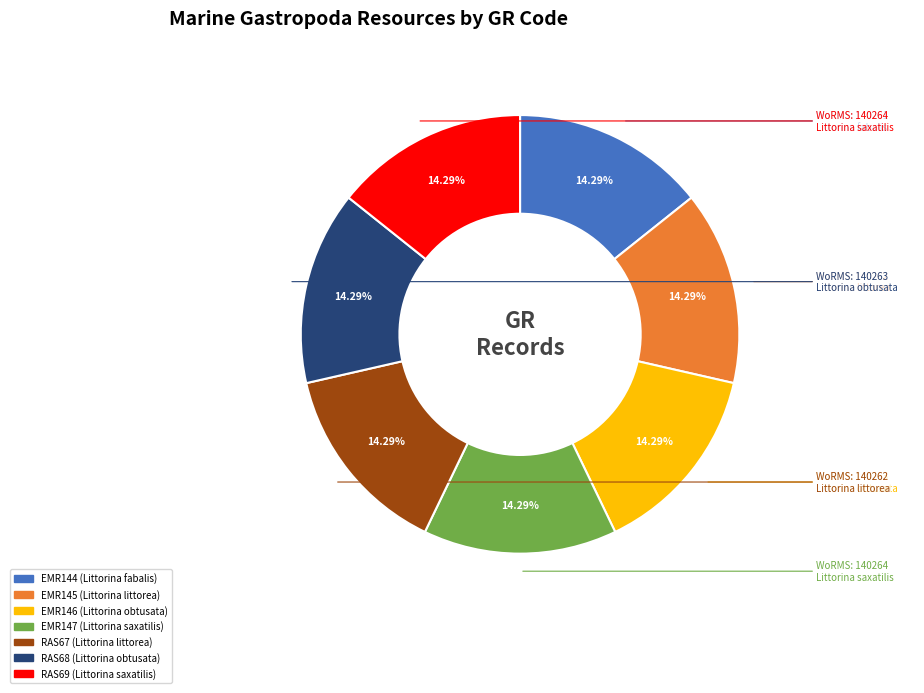

What percentage is the EMR145 slice, to the nearest percent?

14%